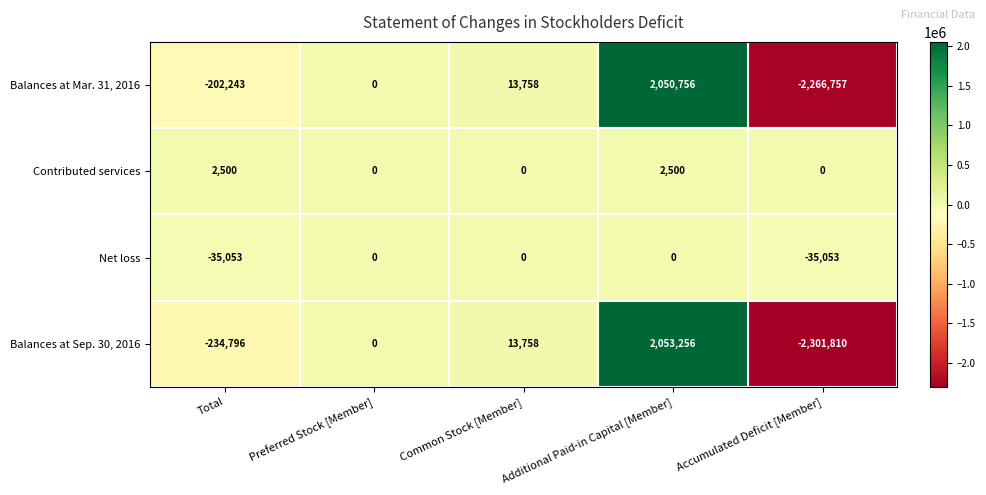

At which category is the sum across all series the highest?

Additional Paid-in Capital [Member]